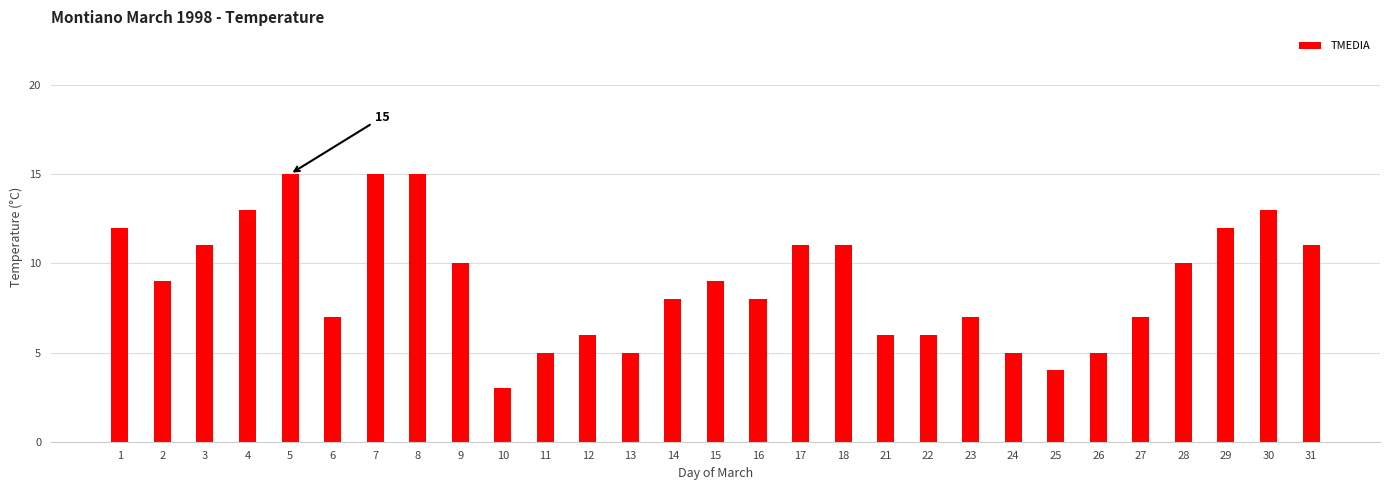

What is the ratio of the value at 6 to the value at 23?

1.0